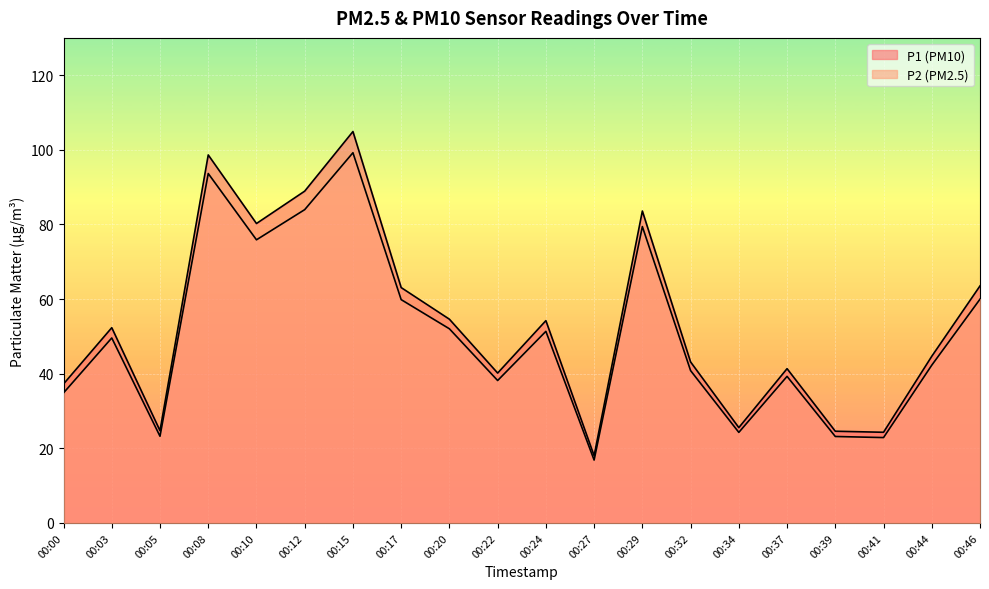

What is the highest value of the P1 series?

104.9